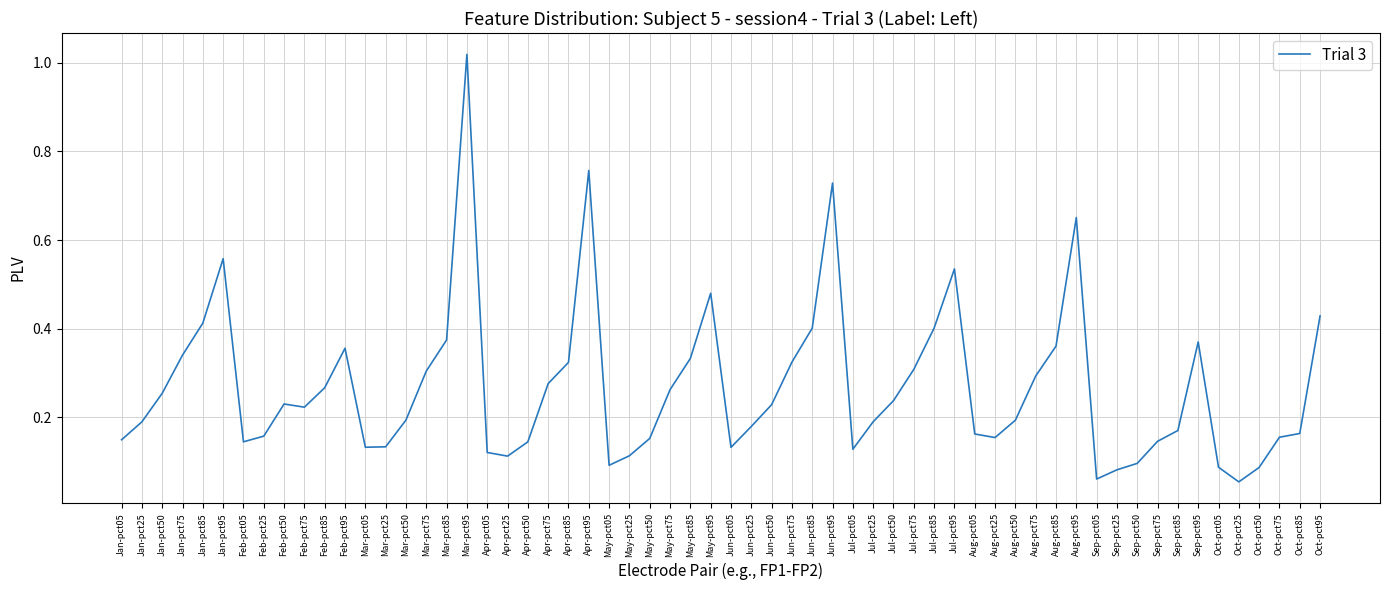

Which category has the highest value across all series?

Mar-pct95